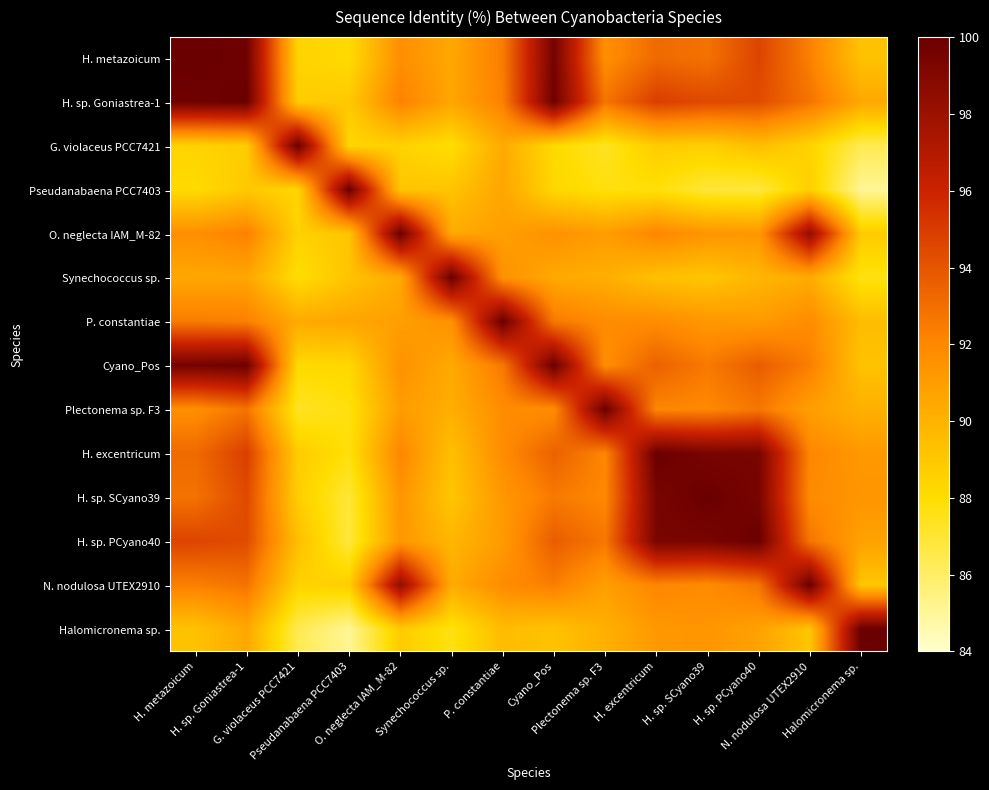

At which category is the sum across all series the highest?

H. sp. Goniastrea-1